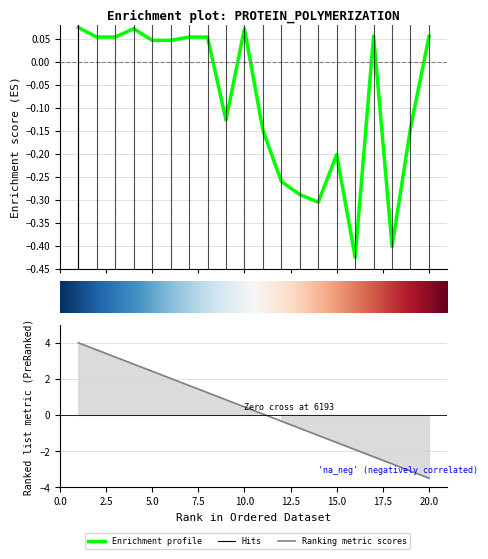

What is the difference between the second highest and minimum values?

0.5